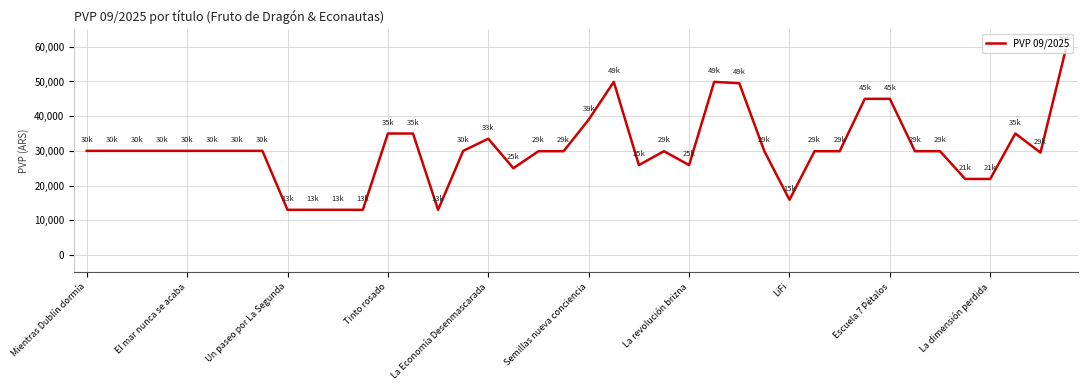

What is the difference between the maximum and minimum values?

46000